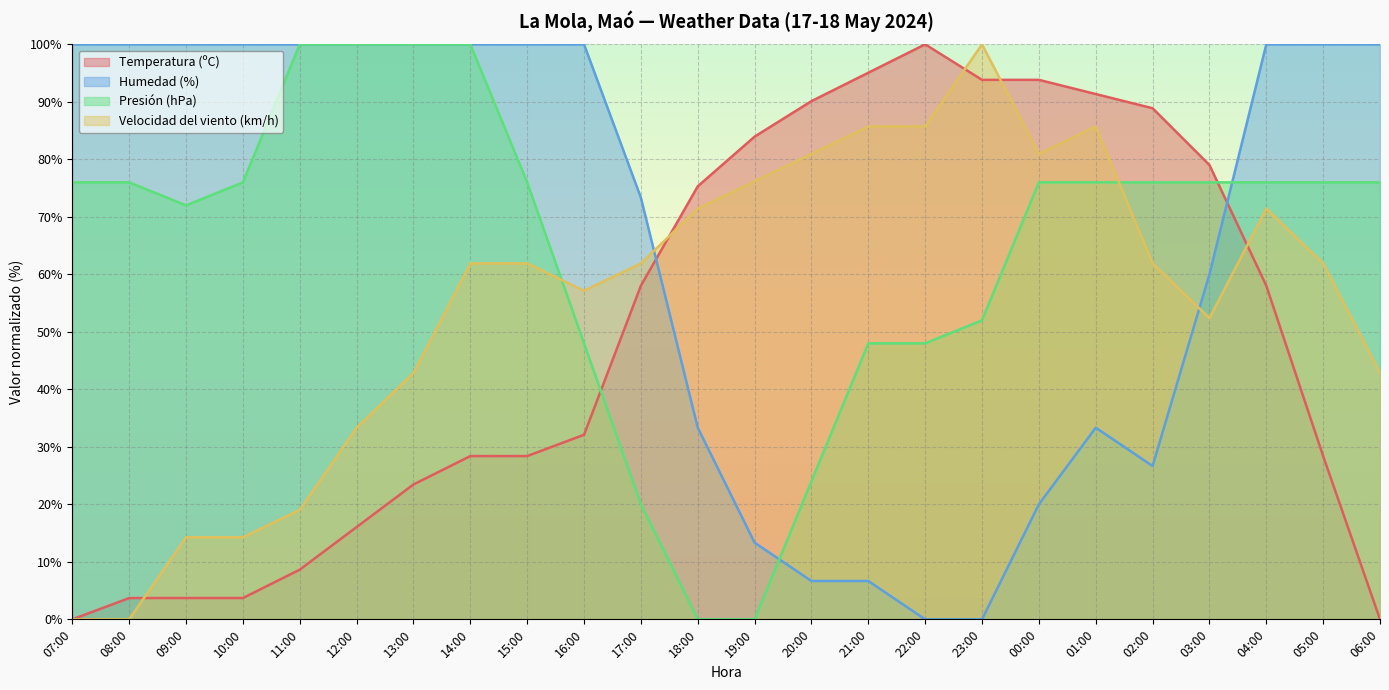

At which category is the sum across all series the highest?

04:00